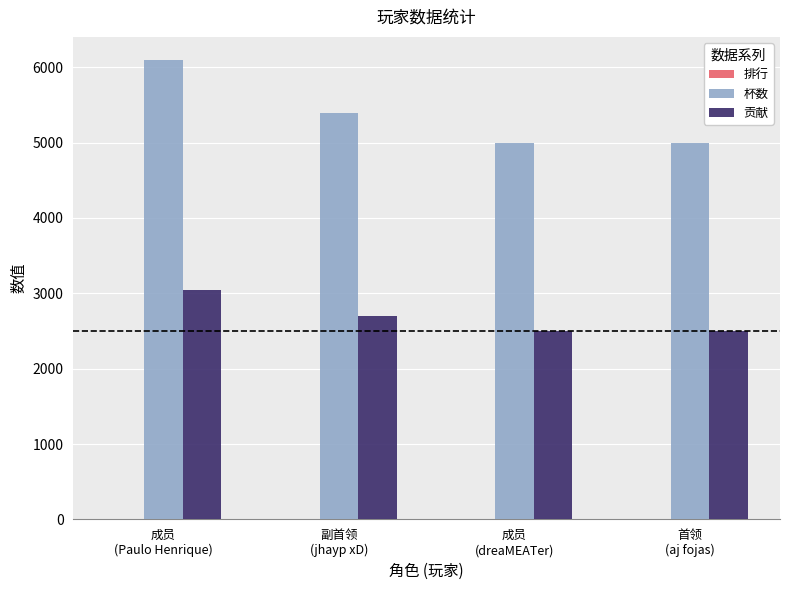

Which series has the widest spread of values?

杯数